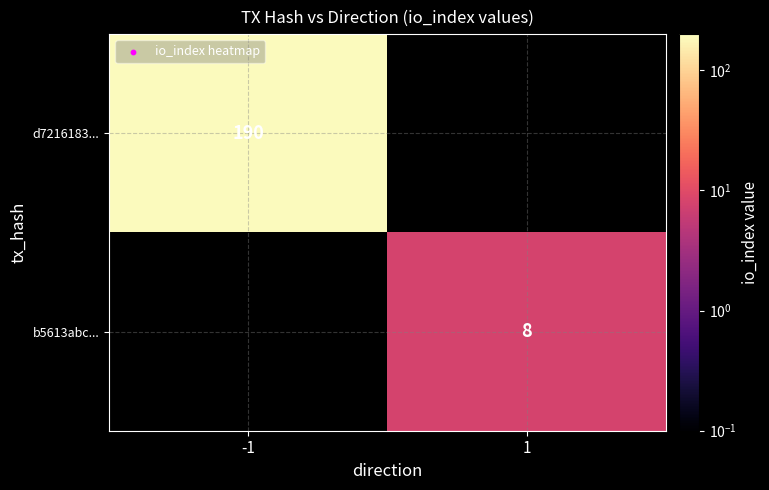

The d7216183... series shows 190 at -1. True or false?

True